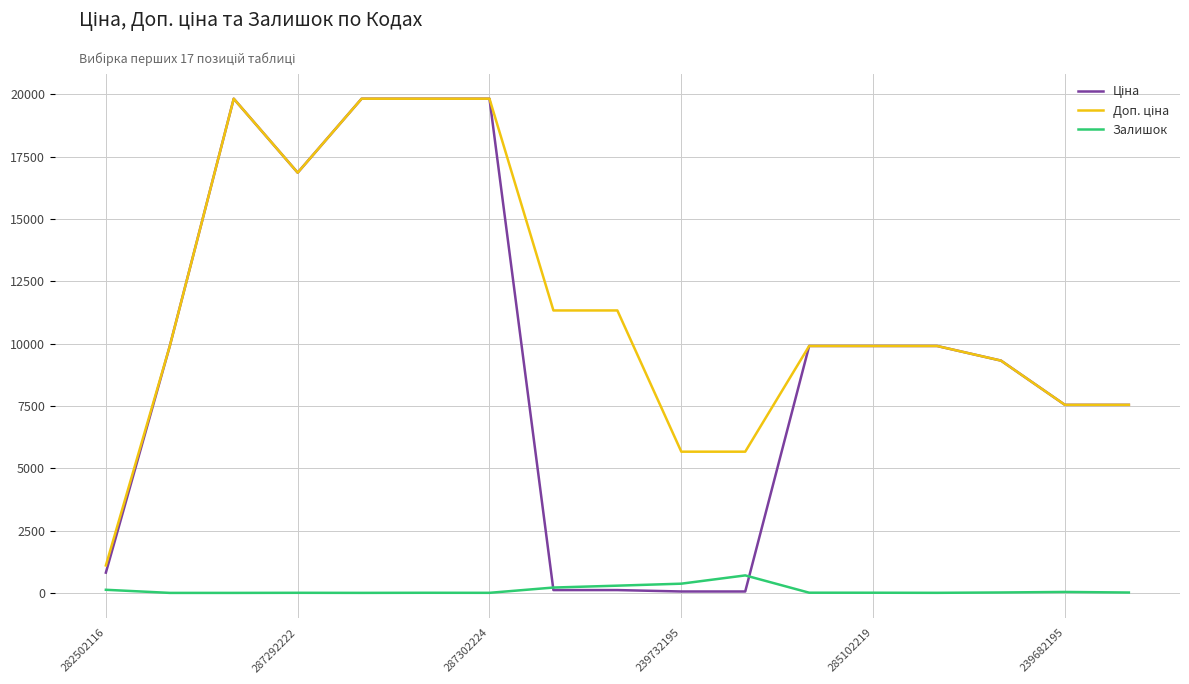

How many lines are shown in the chart?

3